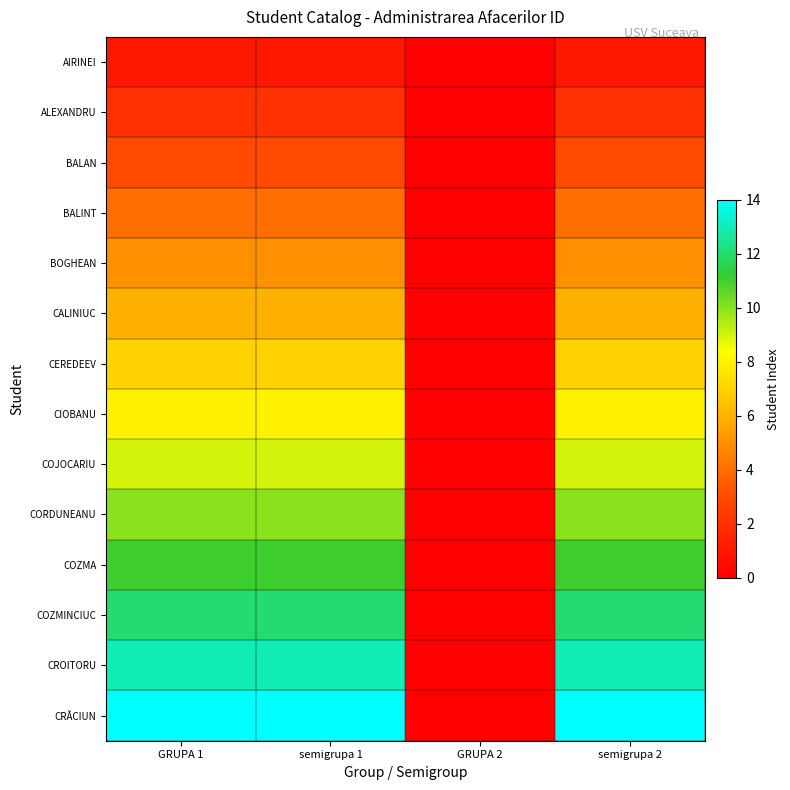

Which series has the widest spread of values?

CRĂCIUN